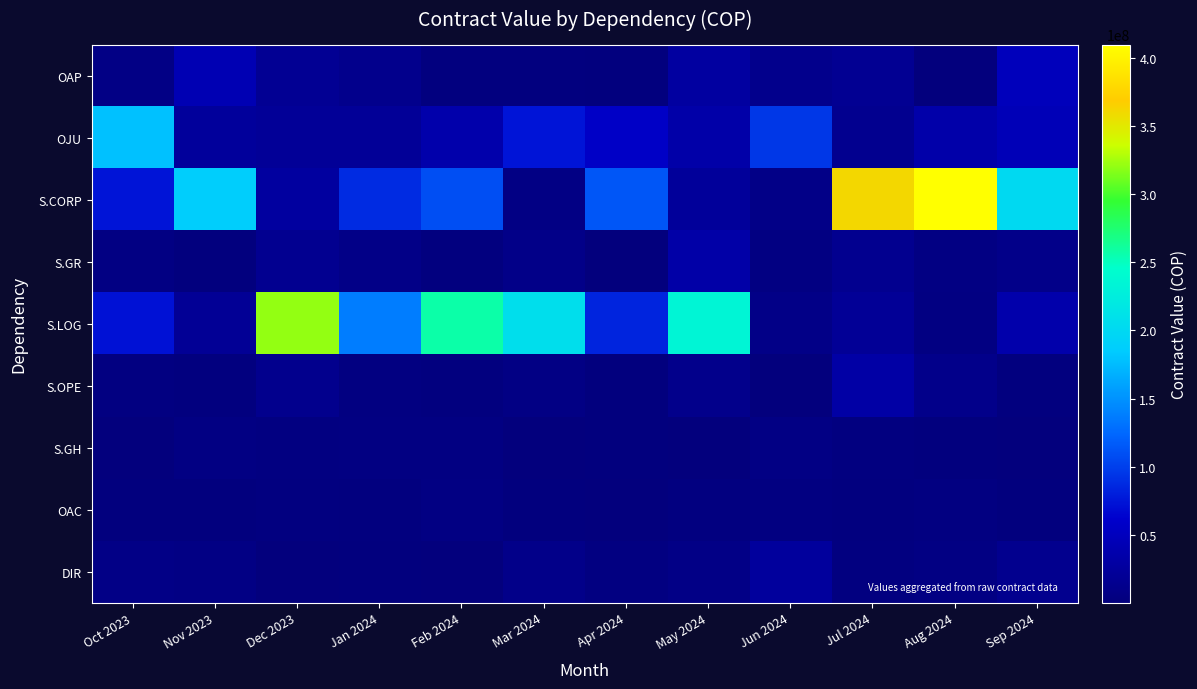

Reading left to right, extract all data points from this chart.

OAP: Oct 2023=6509330.3	Nov 2023=41754117.0	Dec 2023=18264895.6	Jan 2024=12663645.3	Feb 2024=2352907.3	Mar 2024=2352510.9	Apr 2024=830037.9	May 2024=27898266.2	Jun 2024=12748809.2	Jul 2024=17078965.2	Aug 2024=288512.2	Sep 2024=48598686.8
OJU: Oct 2023=178568935.4	Nov 2023=23858872.7	Dec 2023=20059583.9	Jan 2024=20252747.3	Feb 2024=36260342.6	Mar 2024=74361959.2	Apr 2024=56530274.2	May 2024=34408036.7	Jun 2024=94597875.4	Jul 2024=15017228.1	Aug 2024=34537235.1	Sep 2024=45608816.4
S.CORP: Oct 2023=74075661.6	Nov 2023=187086775.9	Dec 2023=27095362.9	Jan 2024=87833372.6	Feb 2024=109179617.0	Mar 2024=5786045.2	Apr 2024=113781352.4	May 2024=22743454.6	Jun 2024=8182519.9	Jul 2024=361743049.0	Aug 2024=410030299.6	Sep 2024=201002762.4
S.GR: Oct 2023=5050370.3	Nov 2023=1428794.0	Dec 2023=16025358.5	Jan 2024=8064331.0	Feb 2024=1809355.7	Mar 2024=9502565.3	Apr 2024=486477.2	May 2024=33370298.7	Jun 2024=4163014.6	Jul 2024=15100956.0	Aug 2024=5192985.4	Sep 2024=10205493.4
S.LOG: Oct 2023=72641676.9	Nov 2023=18764767.5	Dec 2023=320672062.4	Jan 2024=137001954.2	Feb 2024=257533662.3	Mar 2024=206768423.9	Apr 2024=83643237.7	May 2024=234061793.3	Jun 2024=8506629.8	Jul 2024=20026786.4	Aug 2024=4249113.3	Sep 2024=36129892.4
S.OPE: Oct 2023=3605436.4	Nov 2023=2319179.6	Dec 2023=12927473.1	Jan 2024=3232509.5	Feb 2024=2416195.8	Mar 2024=5732057.1	Apr 2024=1112833.6	May 2024=11871958.7	Jun 2024=567602.4	Jul 2024=31752747.3	Aug 2024=10838968.2	Sep 2024=1623038.4
S.GH: Oct 2023=17366.8	Nov 2023=5299960.3	Dec 2023=3848495.2	Jan 2024=4094901.9	Feb 2024=4626660.4	Mar 2024=241270.4	Apr 2024=1392164.1	May 2024=386231.1	Jun 2024=6236551.2	Jul 2024=3061937.1	Aug 2024=1260209.3	Sep 2024=205952.3
OAC: Oct 2023=858358.2	Nov 2023=906349.1	Dec 2023=3013854.9	Jan 2024=2338700.2	Feb 2024=5028757.9	Mar 2024=1472657.1	Apr 2024=293515.6	May 2024=2878473.4	Jun 2024=3296181.7	Jul 2024=1898557.5	Aug 2024=3396416.2	Sep 2024=1568862.2
DIR: Oct 2023=7553846.1	Nov 2023=5696583.9	Dec 2023=262944.8	Jan 2024=1165915.8	Feb 2024=326117.4	Mar 2024=10332118.4	Apr 2024=3854100.6	May 2024=7255220.5	Jun 2024=24318274.9	Jul 2024=2928272.1	Aug 2024=5394991.1	Sep 2024=14386614.4